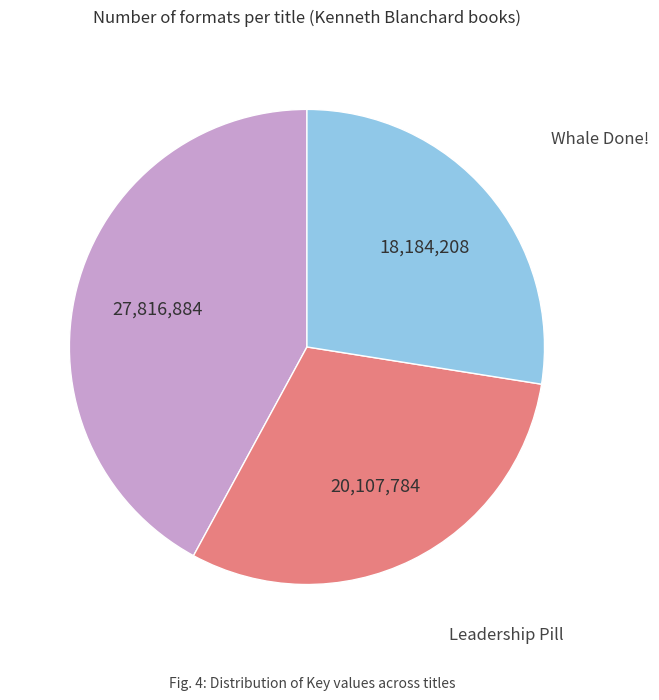

Which has a higher value, Whale Done! or Leadership Pill?

Leadership Pill